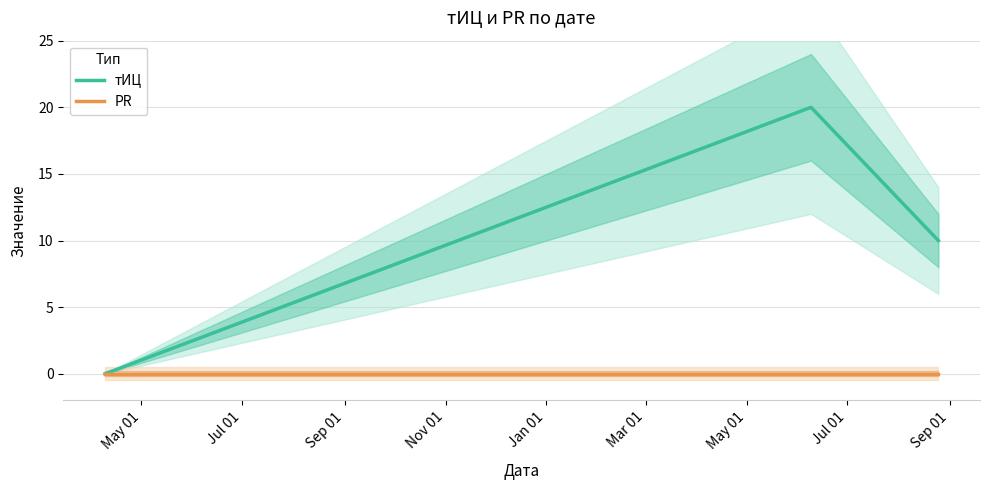

Which category has the highest value in the тИЦ series?

Jul 01